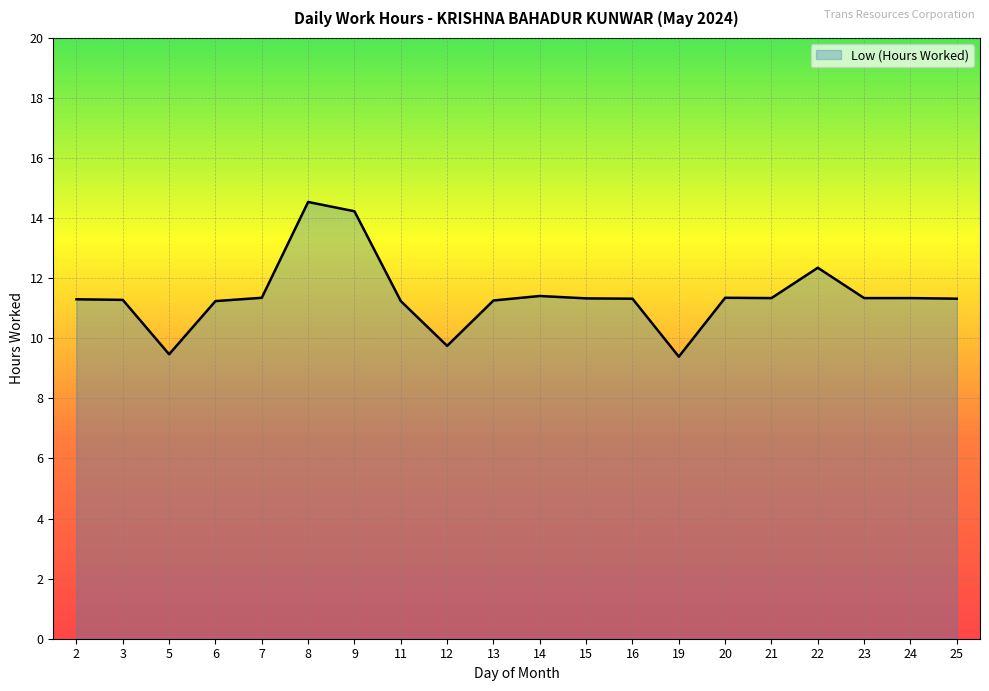

What is the ratio of the value at 6 to the value at 24?

1.0